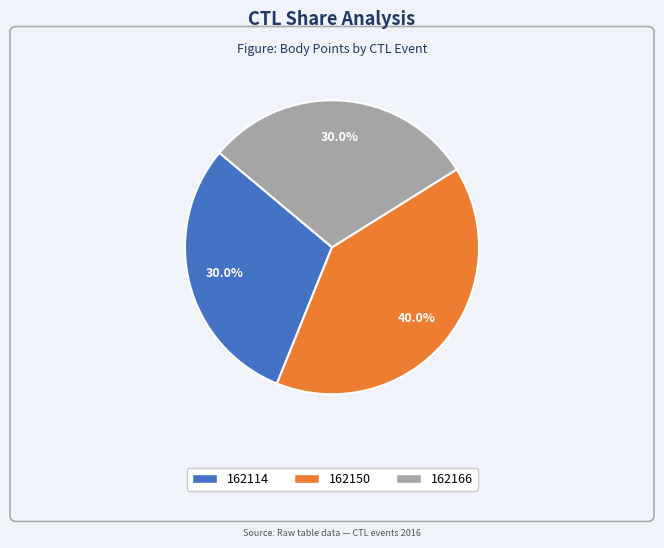

To the nearest percent, what is the average slice percentage?

33%